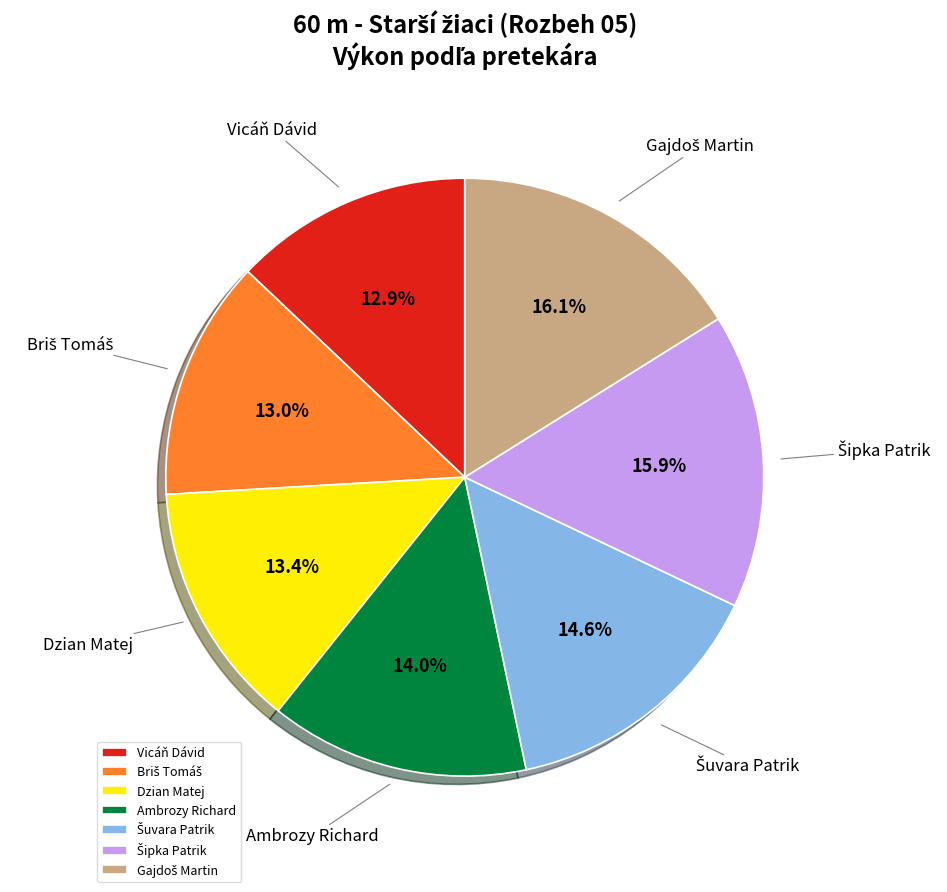

How much of the chart is everything except Ambrozy Richard?

86.0%